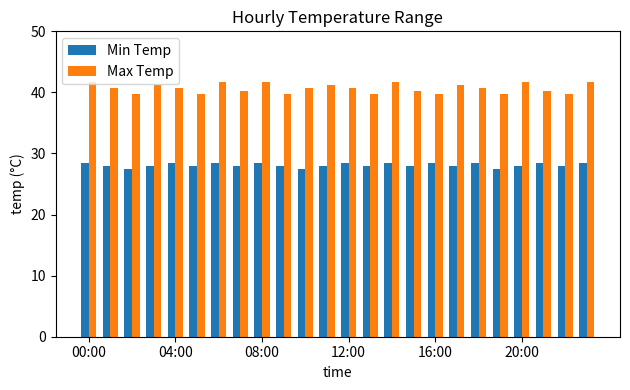

What is the highest value of the Min Temp series?

28.4